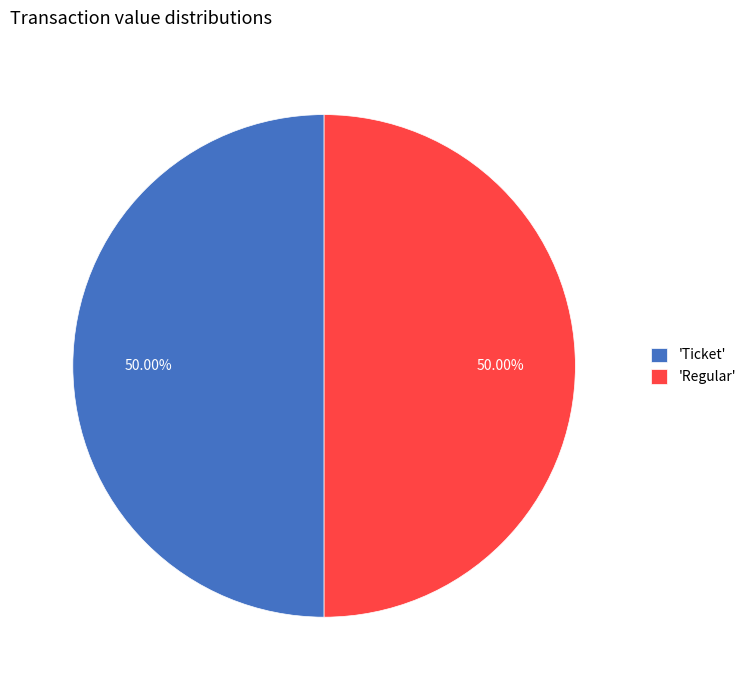

How many slices are in this pie chart?

2